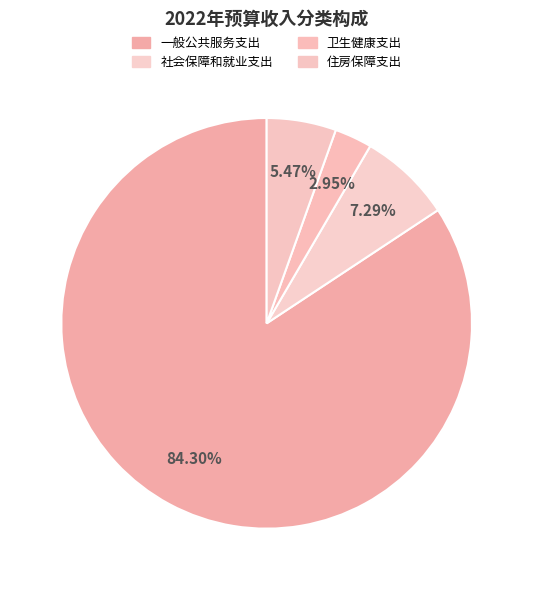

How many segments does this pie chart have?

4